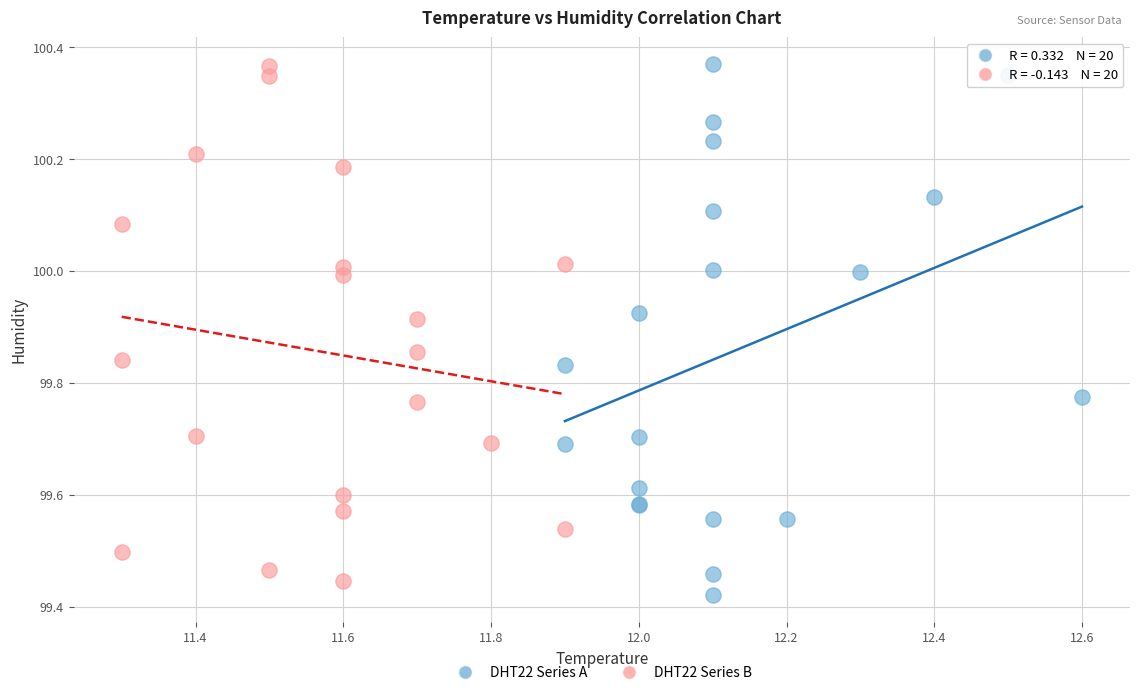

What are all the series names shown in the legend?

DHT22 Series A, DHT22 Series B